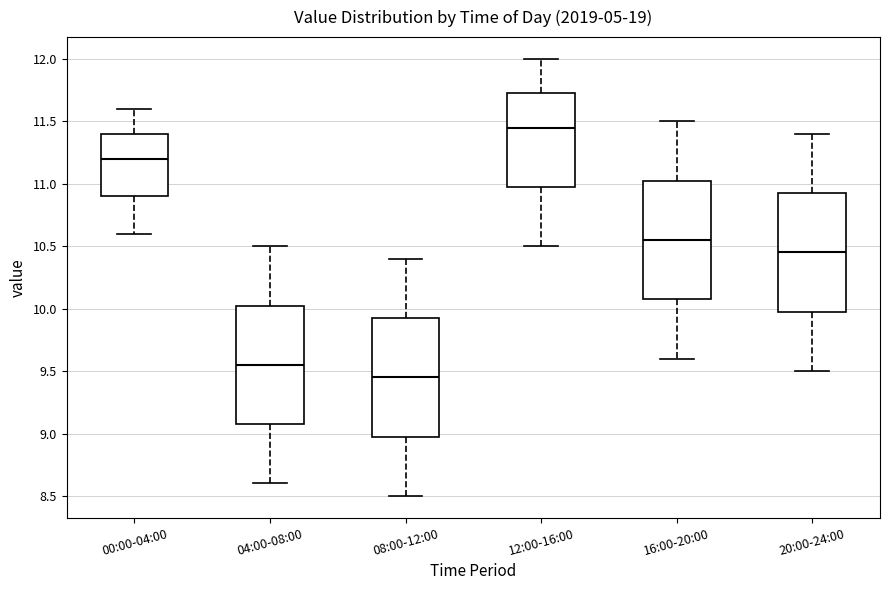

Where does the upper whisker of the box for 08:00-12:00 end on the y-axis? The values are not printed on the chart, so give them approximately, as read against the axis.

10.40